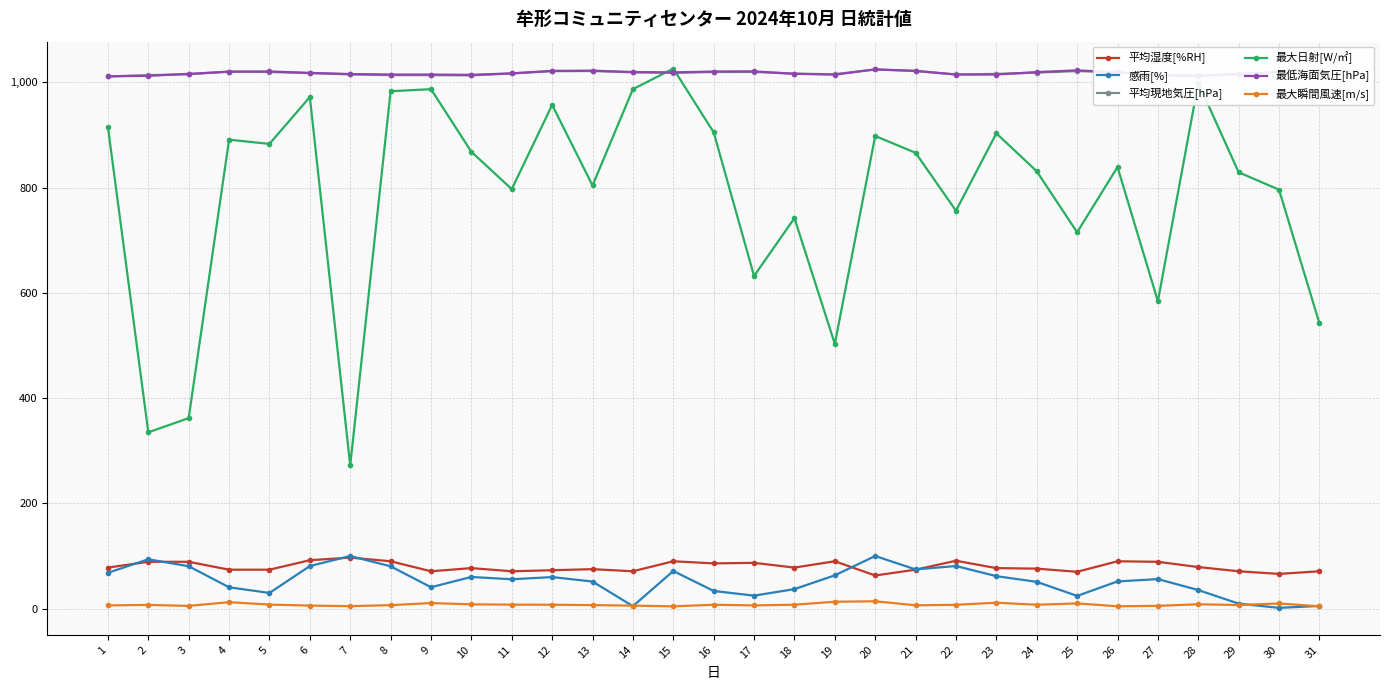

What is the maximum value for 最低海面気圧[hPa]?

1024.6